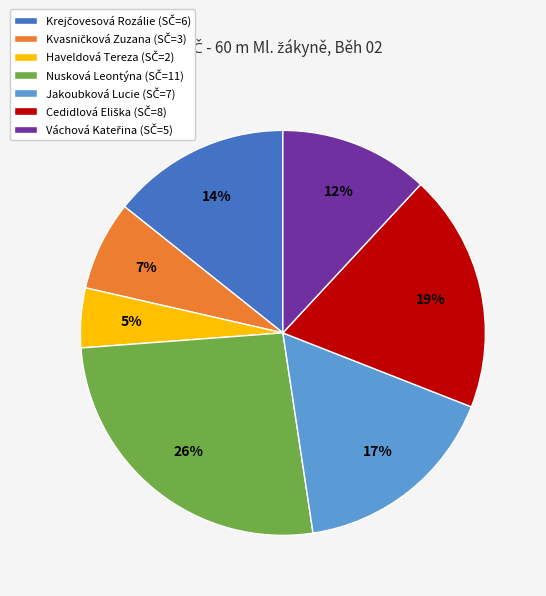

To the nearest percent, what is the difference between the largest and smallest slice percentages?

21%